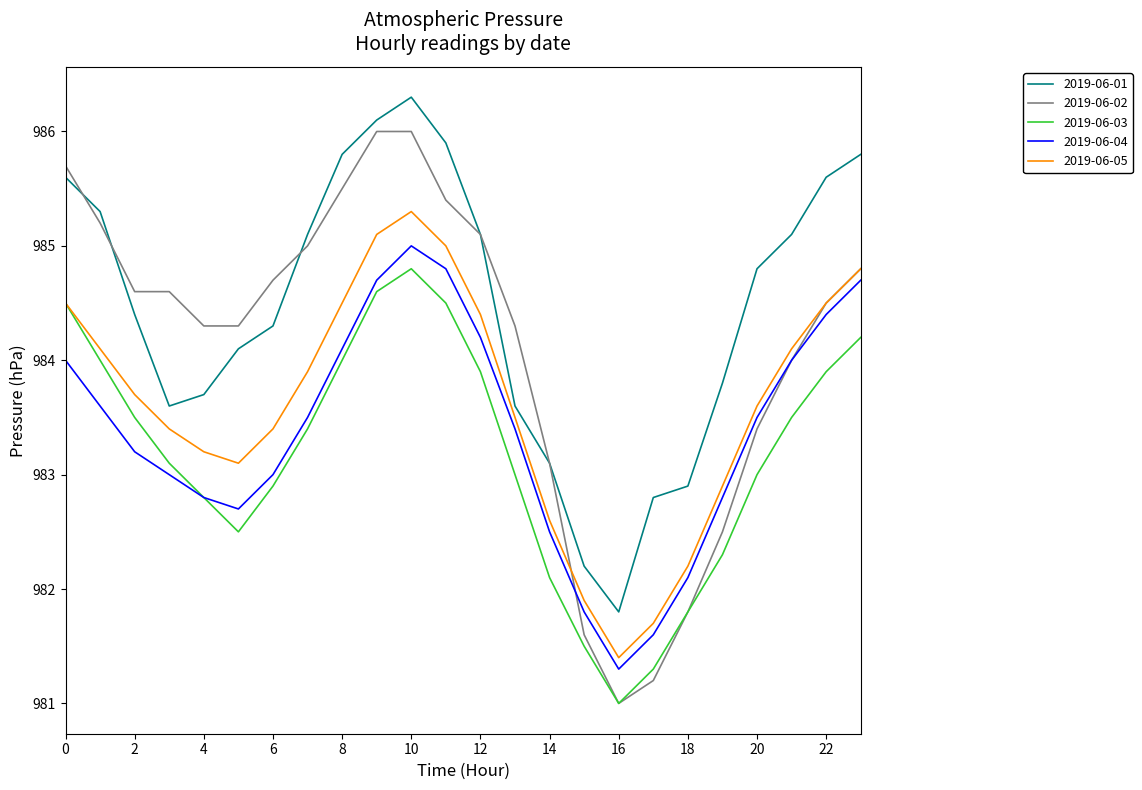

Which series has the largest range (max minus min)?

2019-06-02